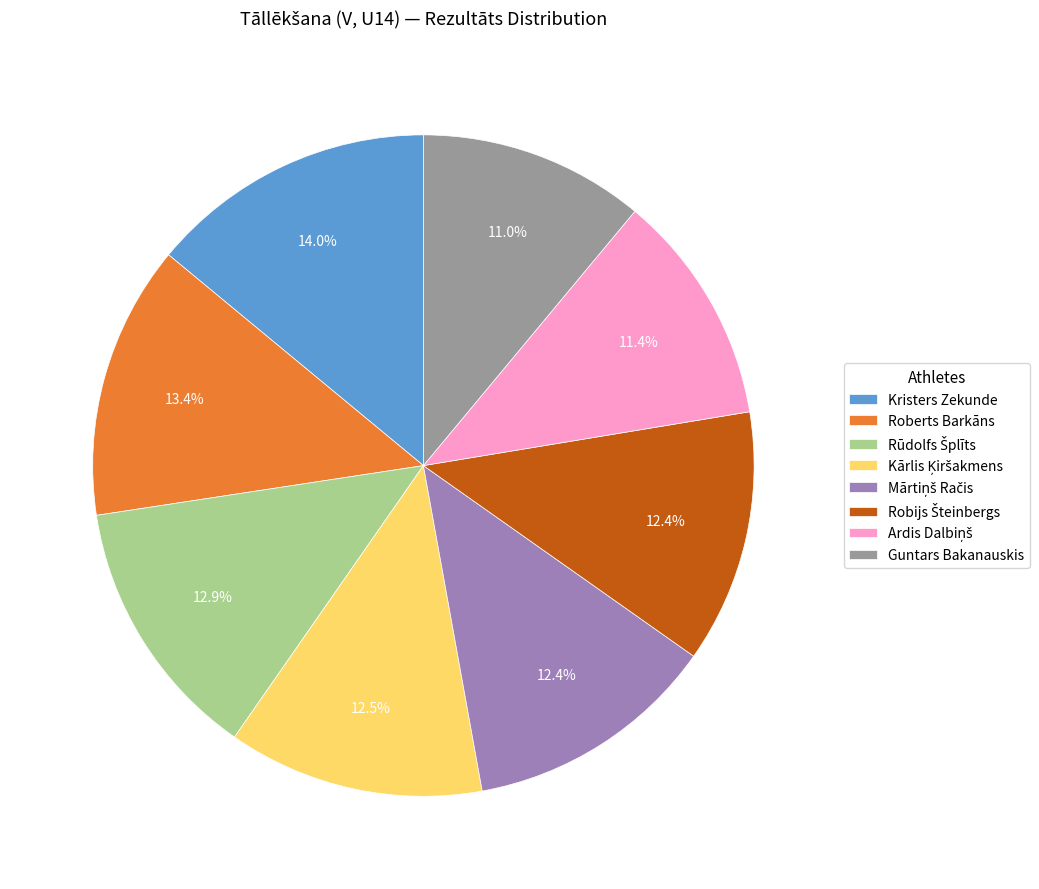

How much of the chart is everything except Kristers Zekunde?

86.0%